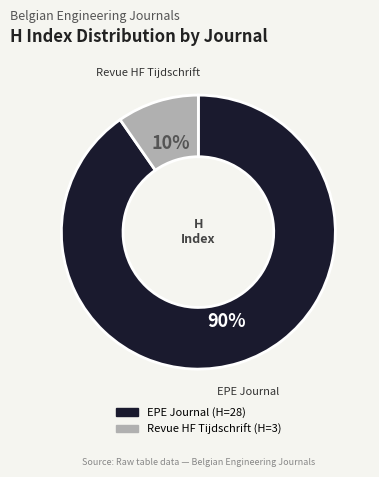

Between Revue HF Tijdschrift and EPE Journal, which is larger?

EPE Journal